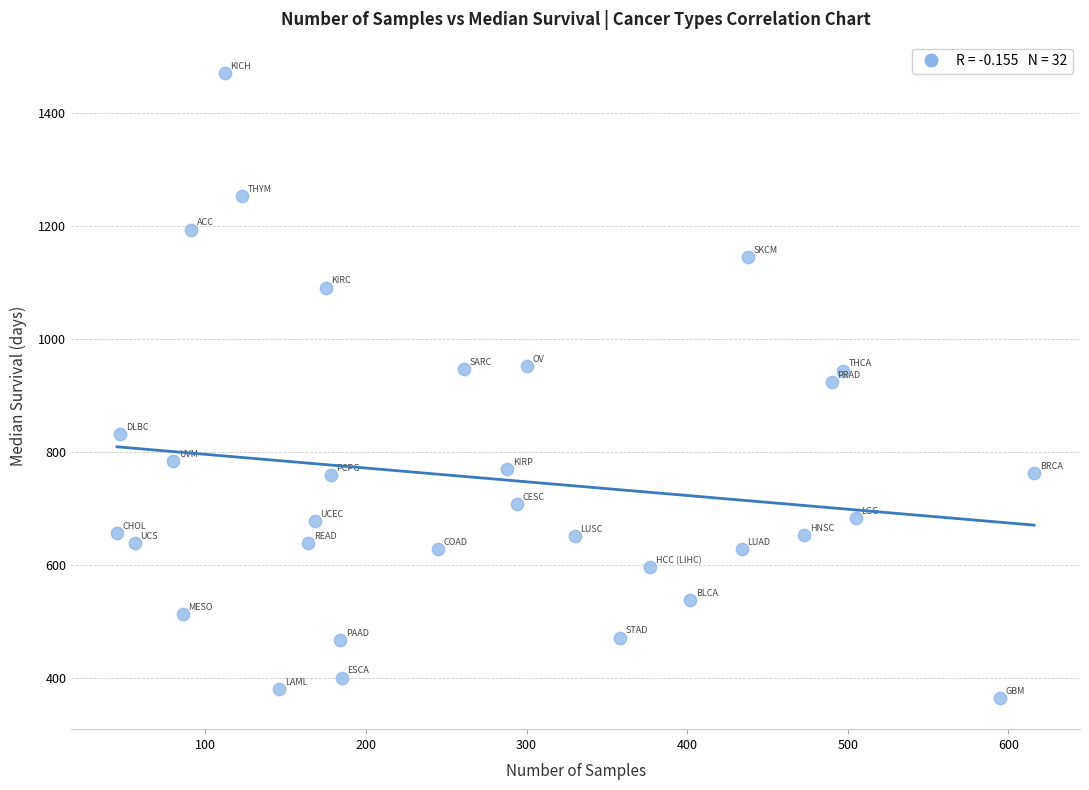

What is the range of Y values (max minus min)?

1107.5